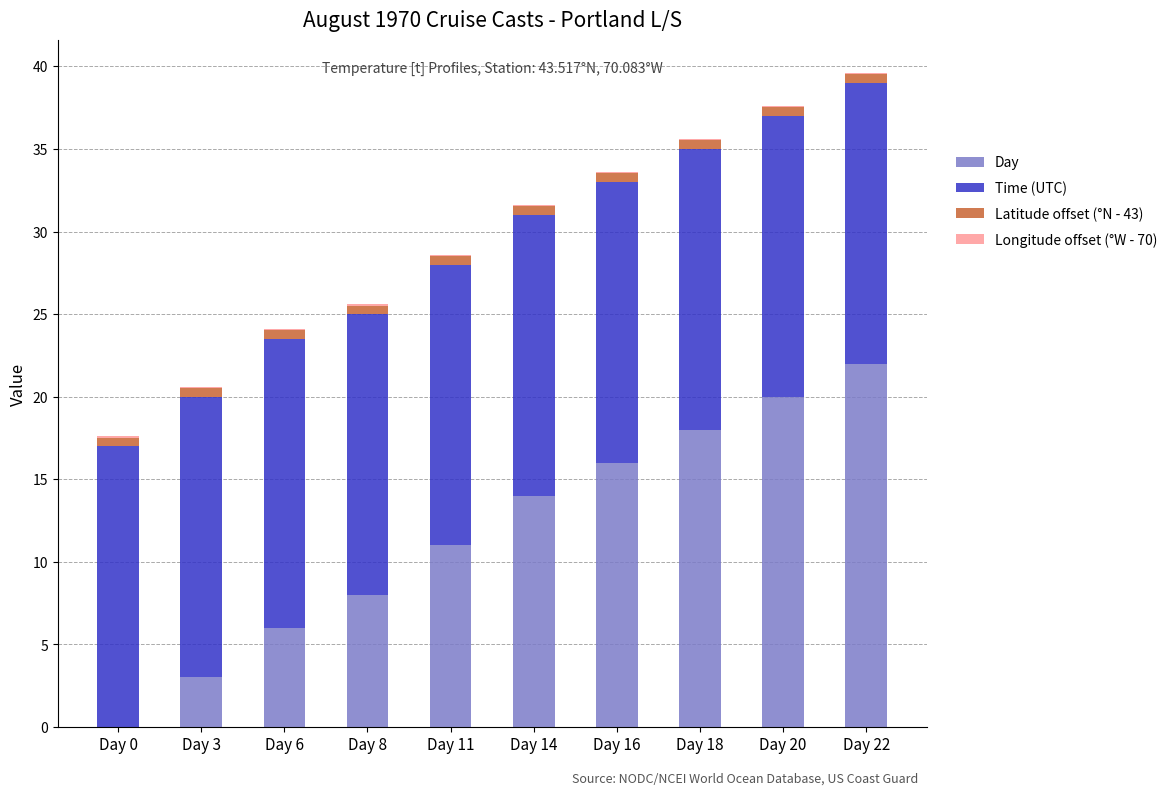

At which category is the sum across all series the highest?

Day 22